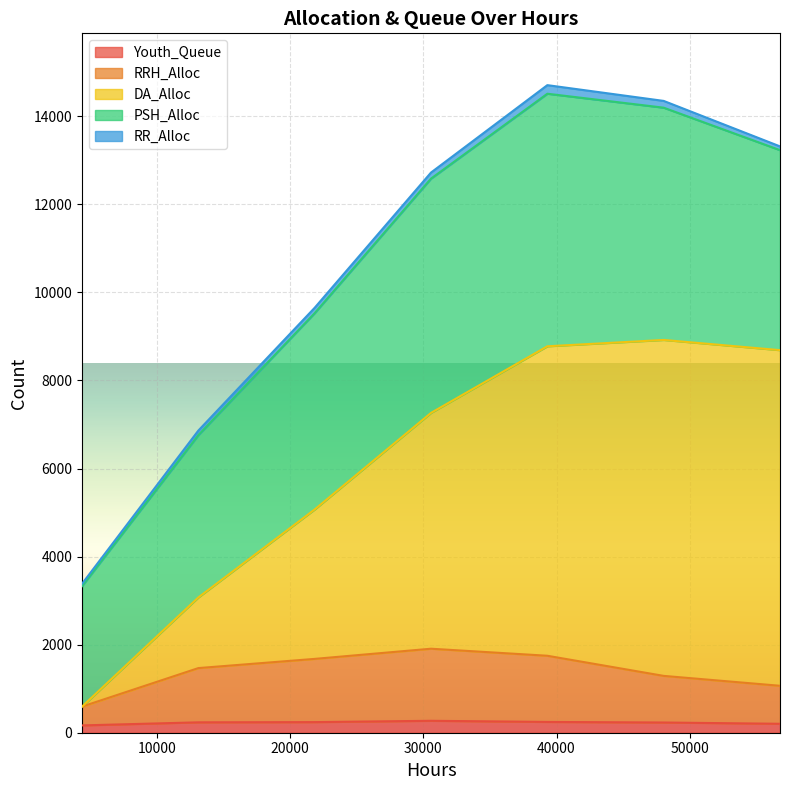

What is the difference between the second highest and minimum values in the Youth_Queue series?

79